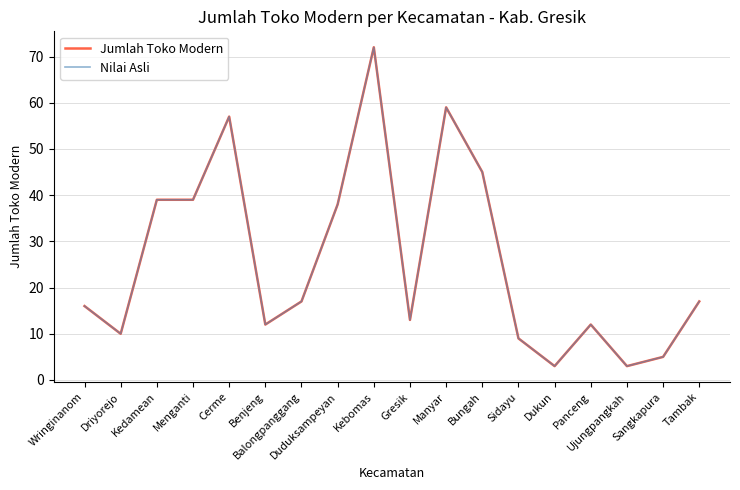

What is the label of the 18th point from the right?

Wringinanom